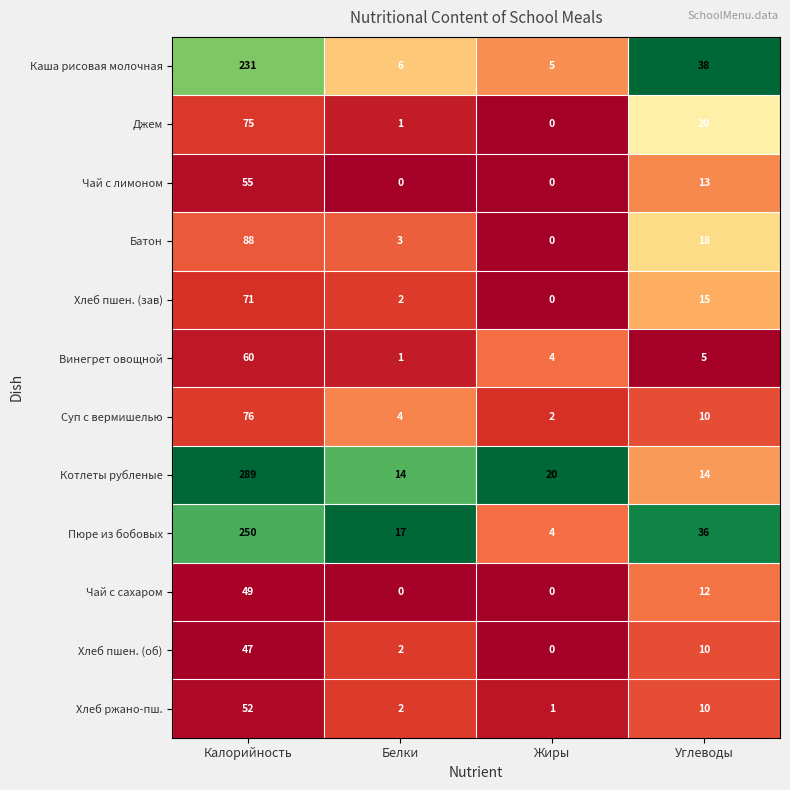

At how many categories does at least one series exceed 0?

4